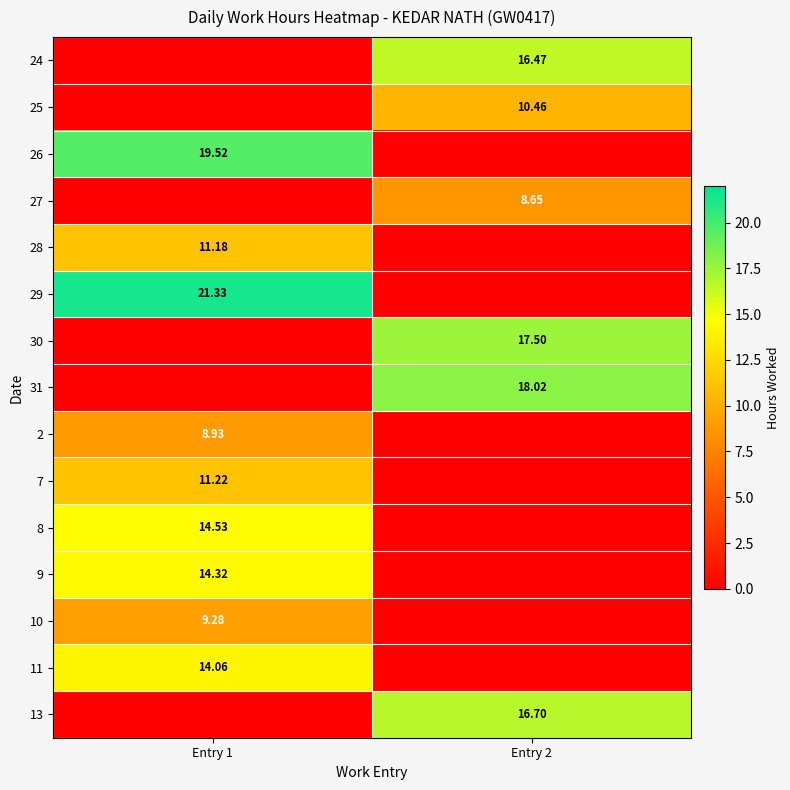

Is the value of 7 at Entry 1 greater than the value of 9 at Entry 1?

No